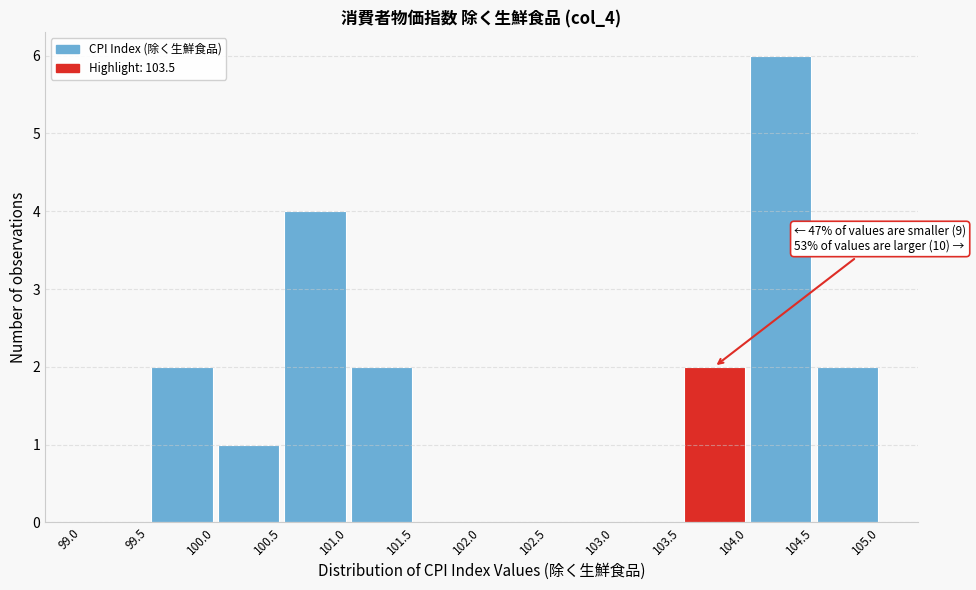

Over which range of the x-axis is the bar tallest?

104.0 to 104.5